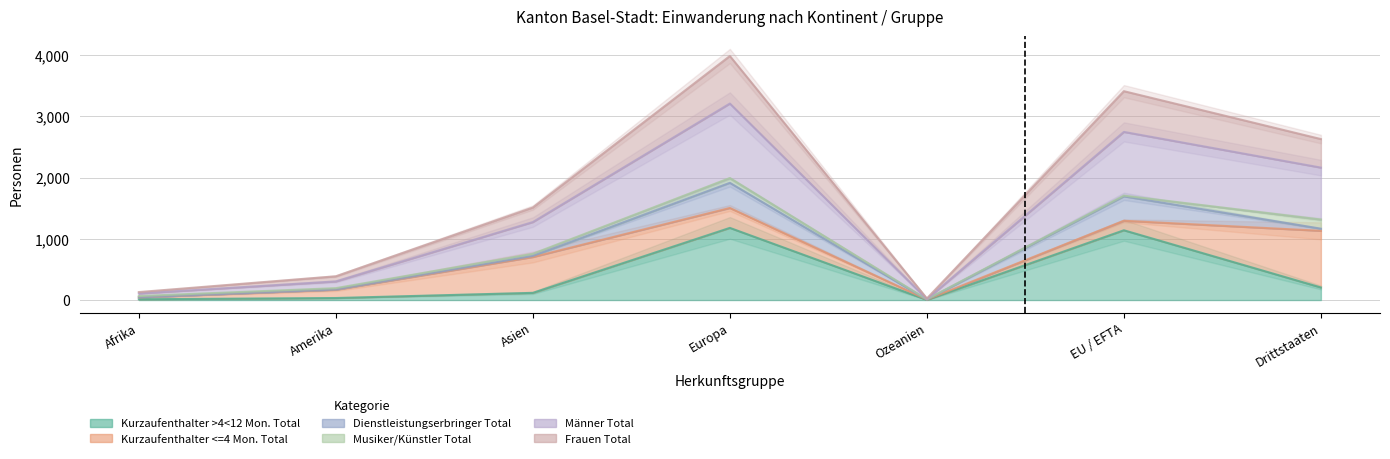

What is the difference between the Männer Total values at Asien and Amerika?

969